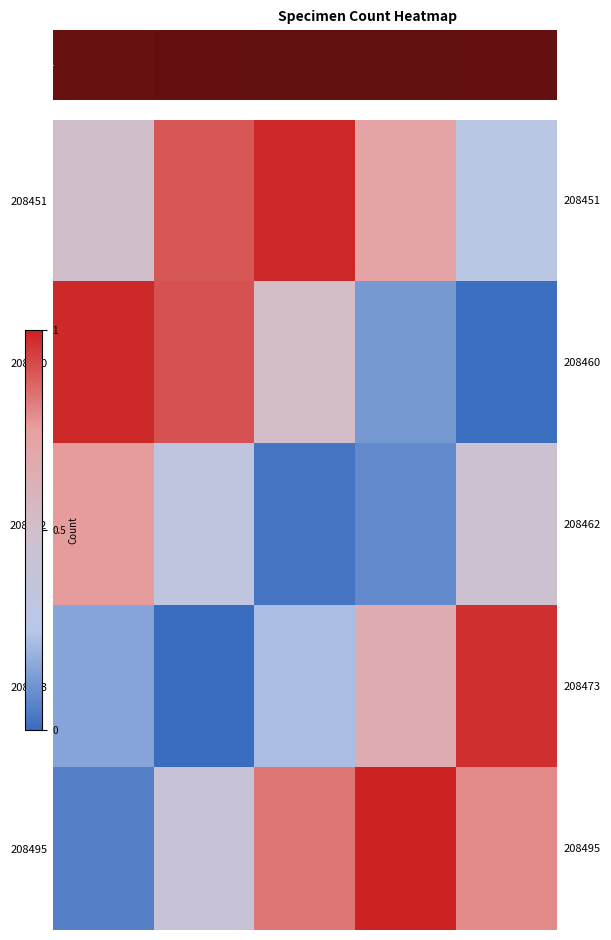

At how many categories does at least one series exceed 0?

5